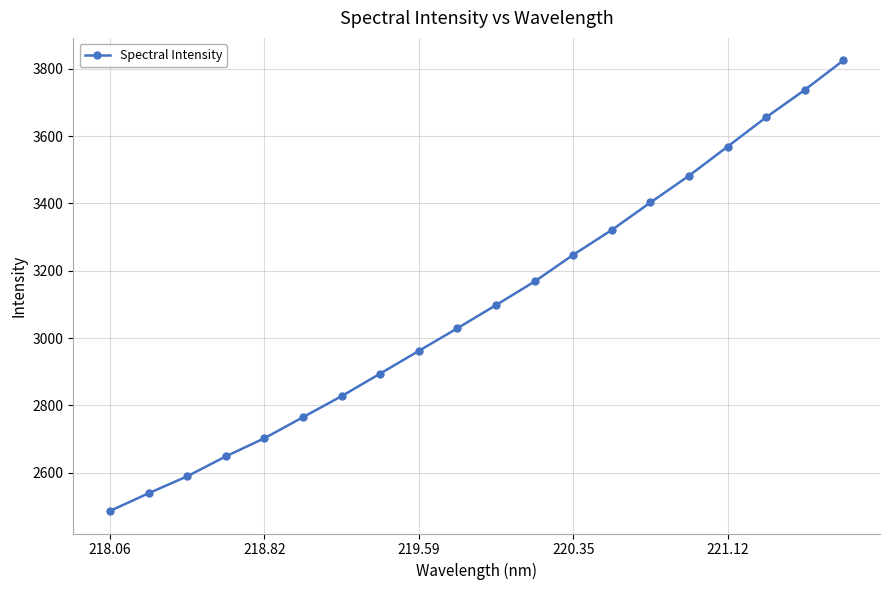

What is the value of the 19th point from the left?

3737.1